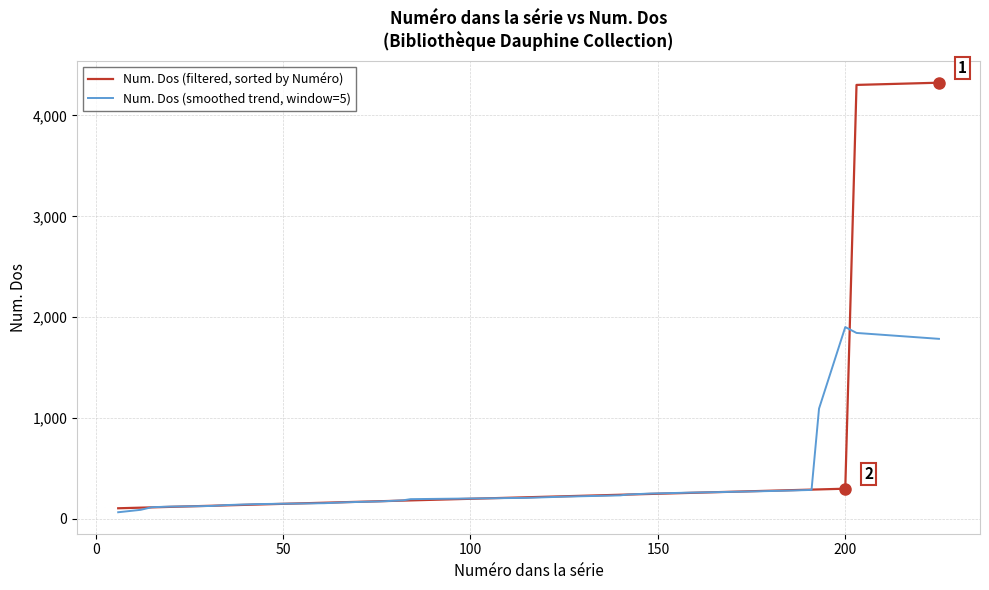

List the series in order of their peak value, highest first.

Num. Dos (filtered, sorted by Numéro), Num. Dos (smoothed trend, window=5)